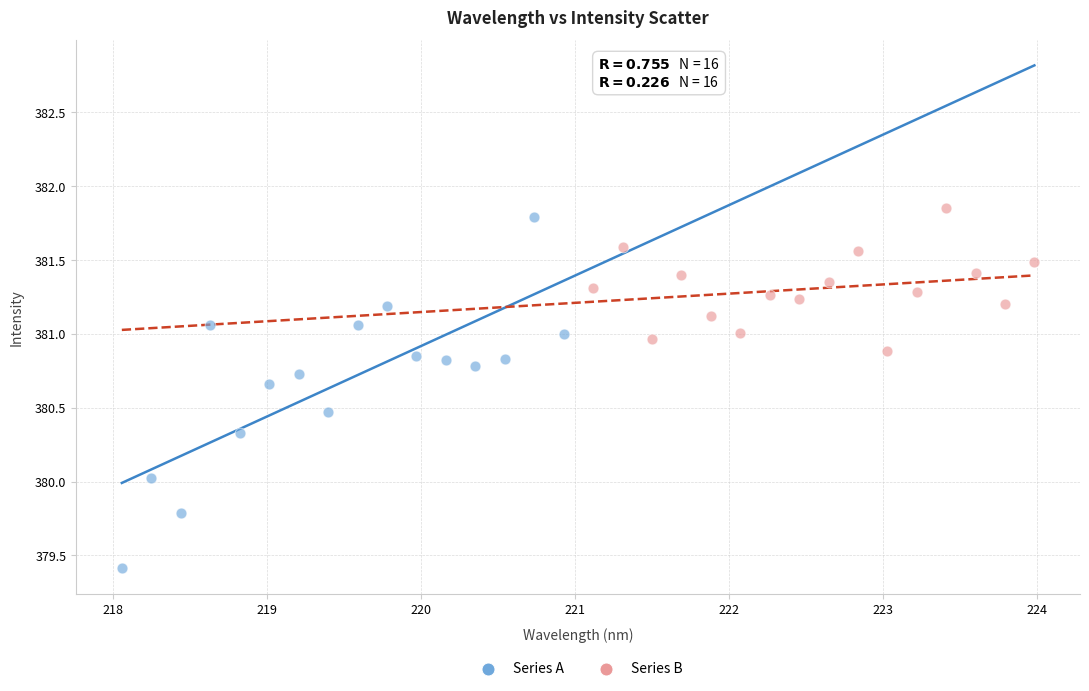

Which series contains the lowest Y value?

Series A